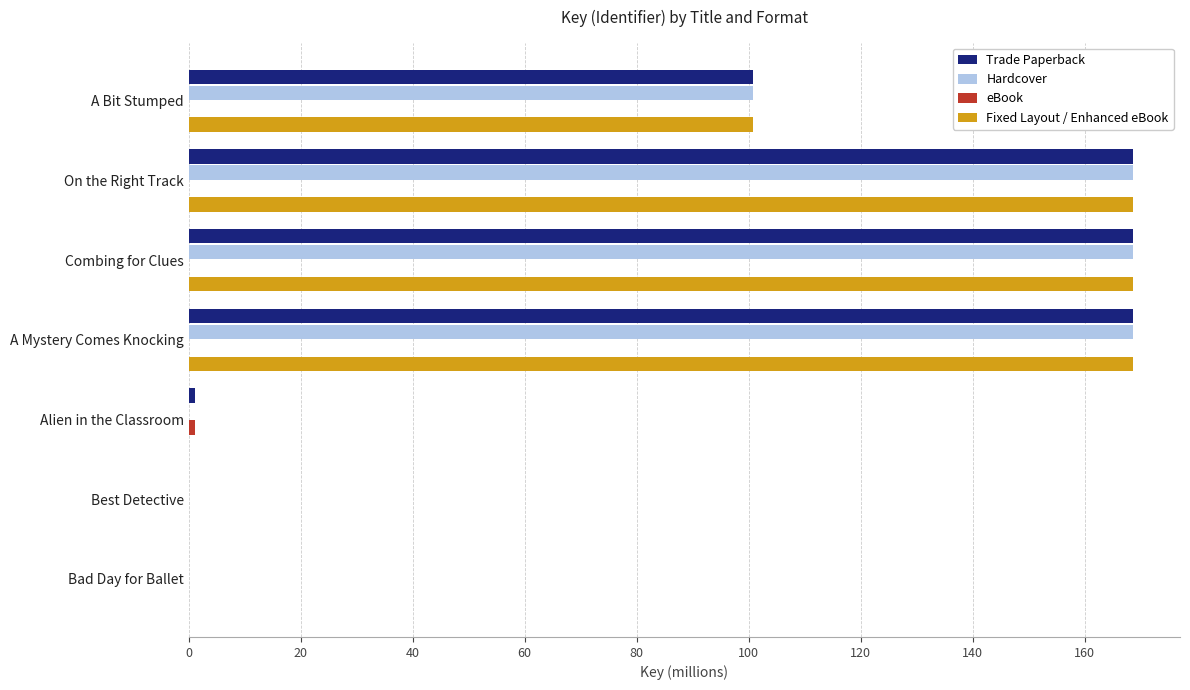

Read the Hardcover value at A Bit Stumped.

100.8